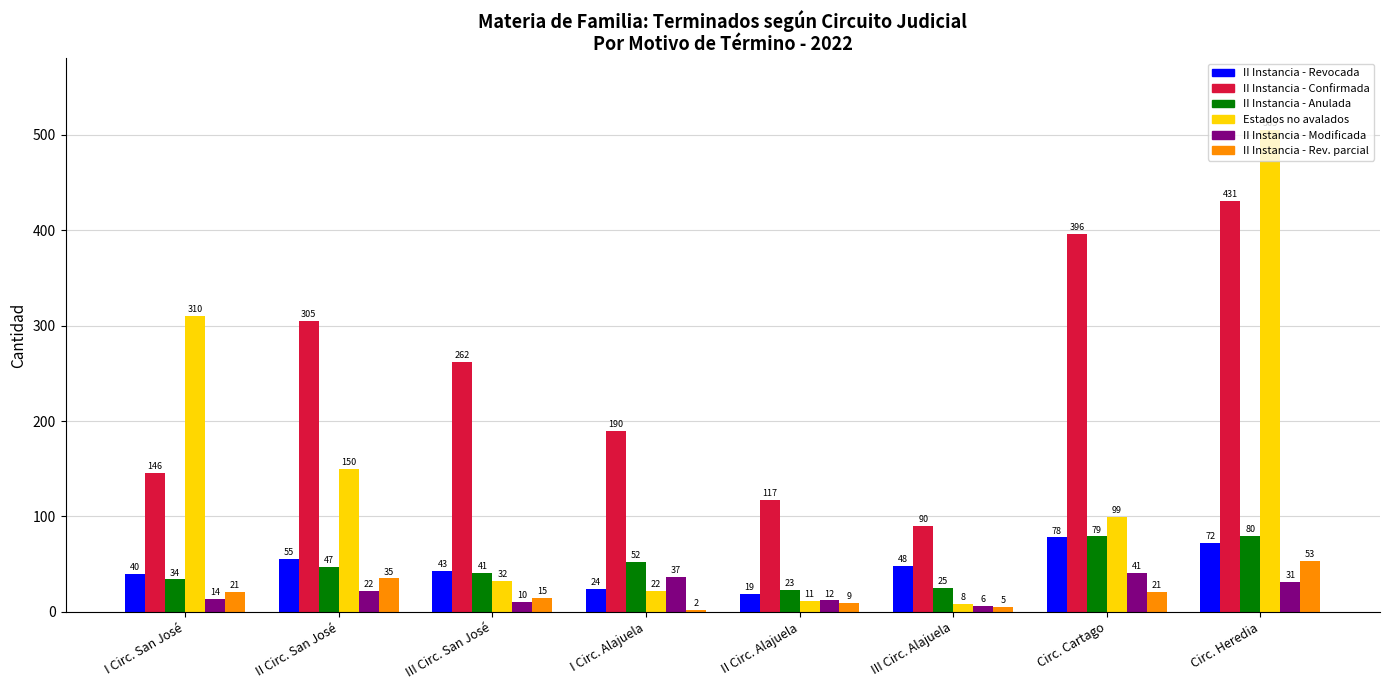

At which category is the sum across all series the highest?

Circ. Heredia